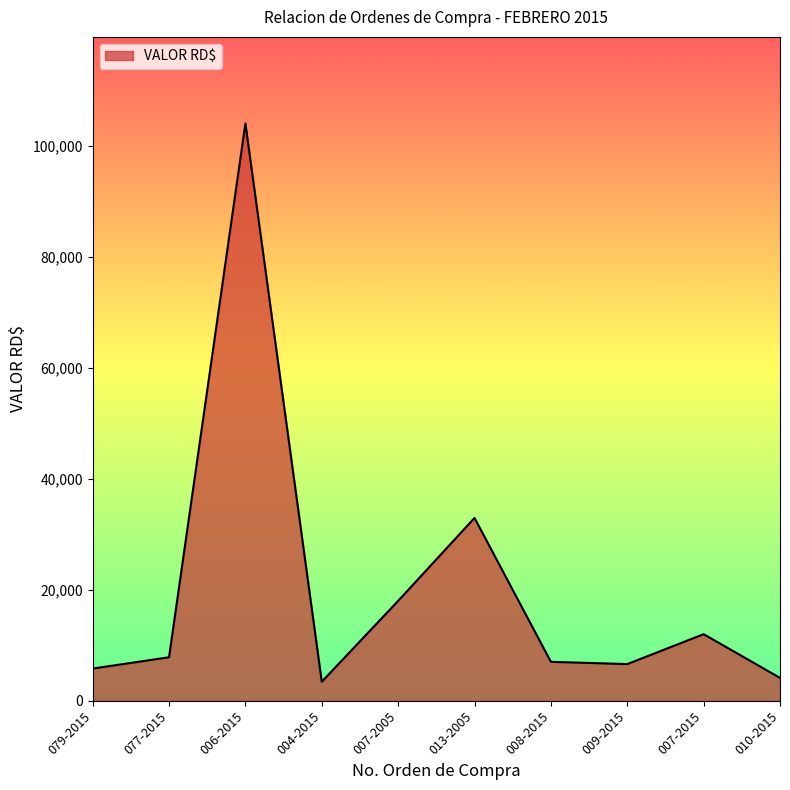

The value at 009-2015 is 6613.9. True or false?

True